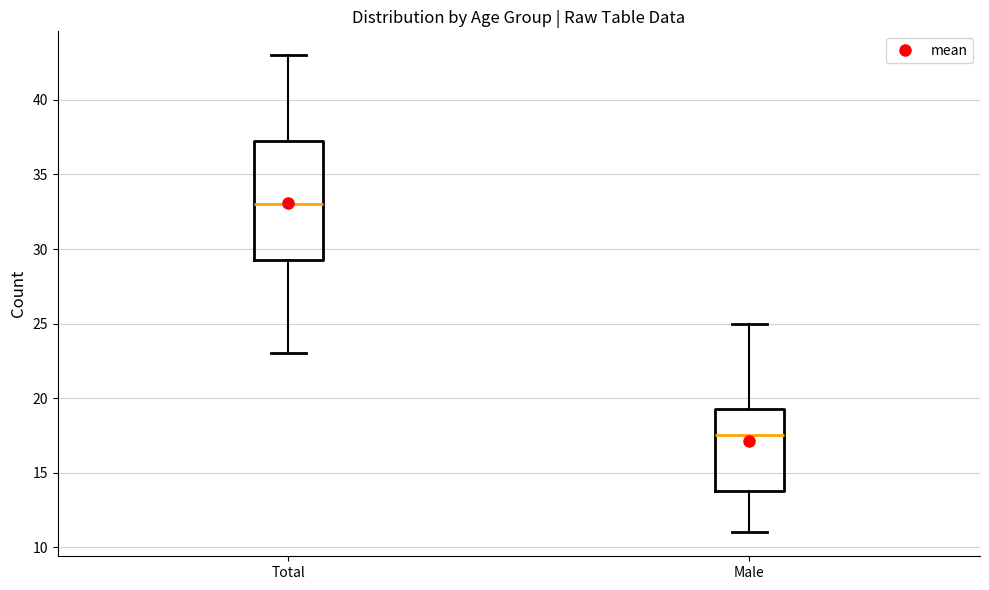

Where is the upper edge of the box for Total on the y-axis? The values are not printed on the chart, so give them approximately, as read against the axis.

37.5